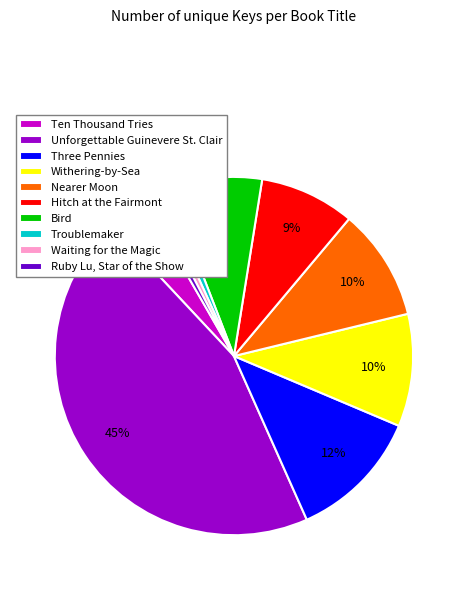

Which category has the biggest portion of the pie?

Unforgettable Guinevere St. Clair